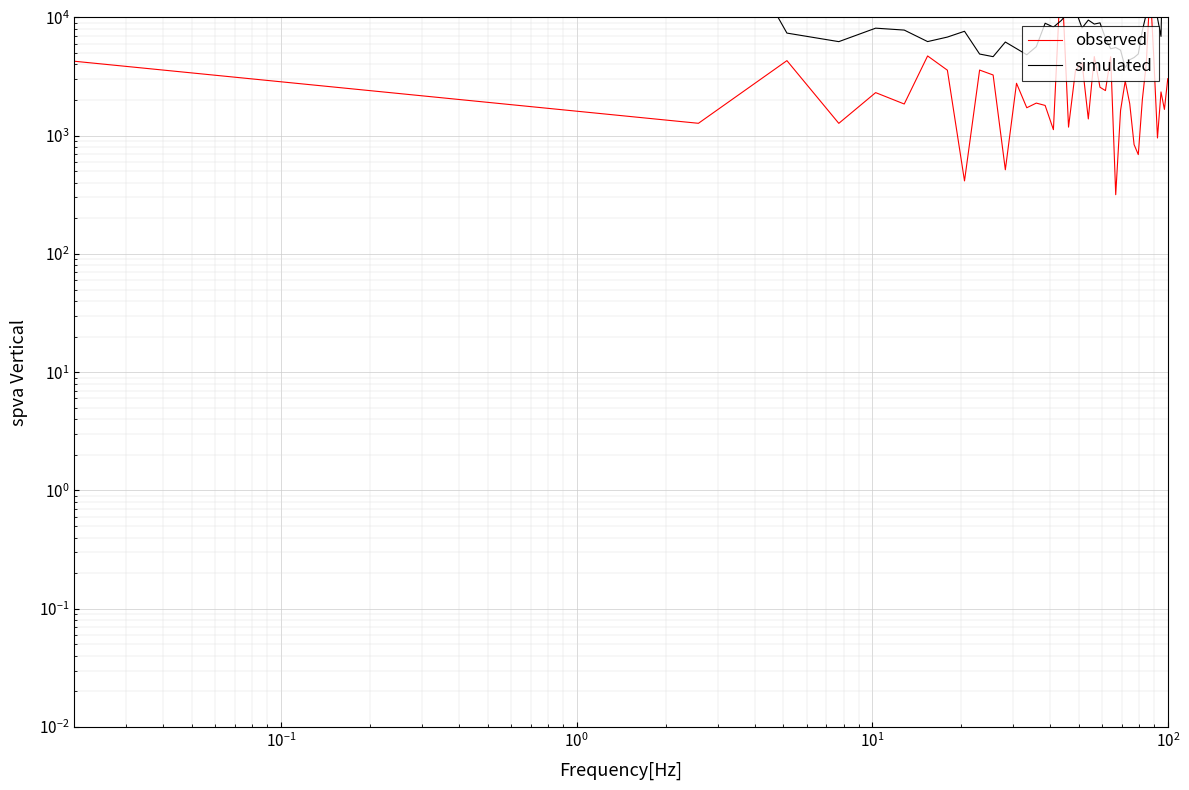

The observed series shows 671.8 at 11. True or false?

False